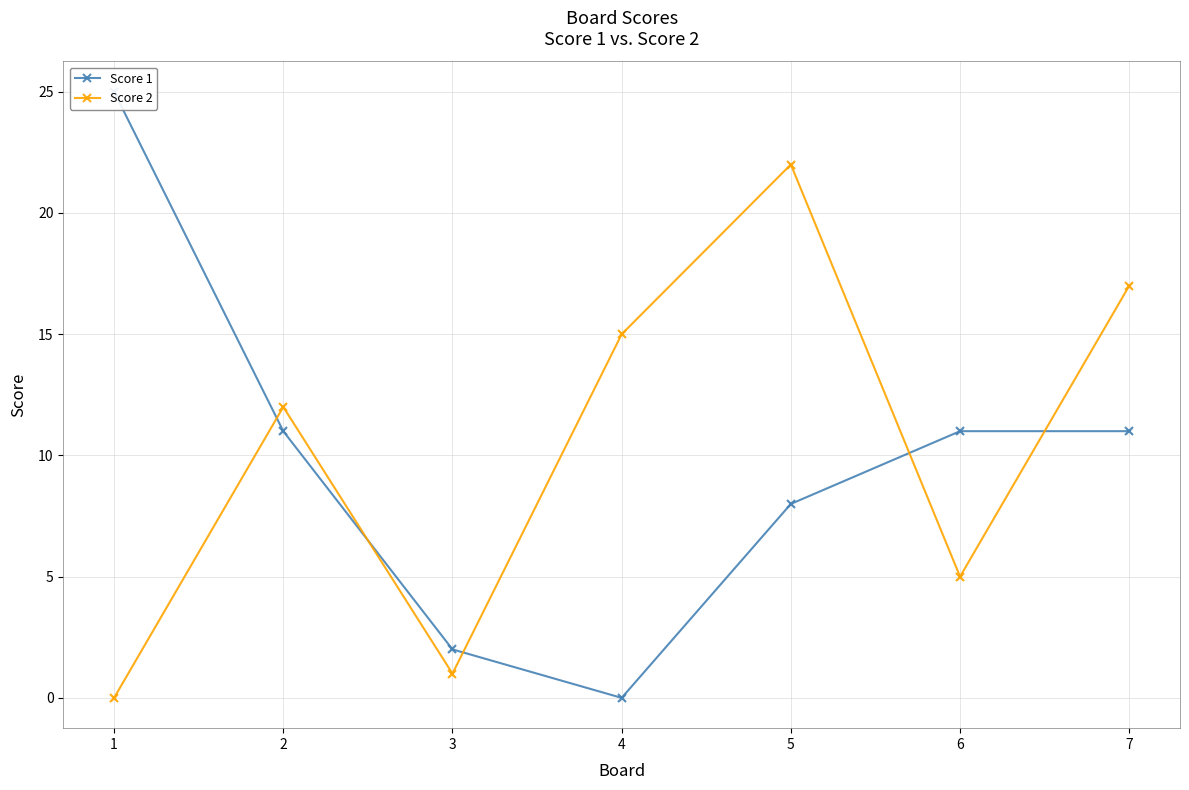

At how many categories does at least one series exceed 9?

6